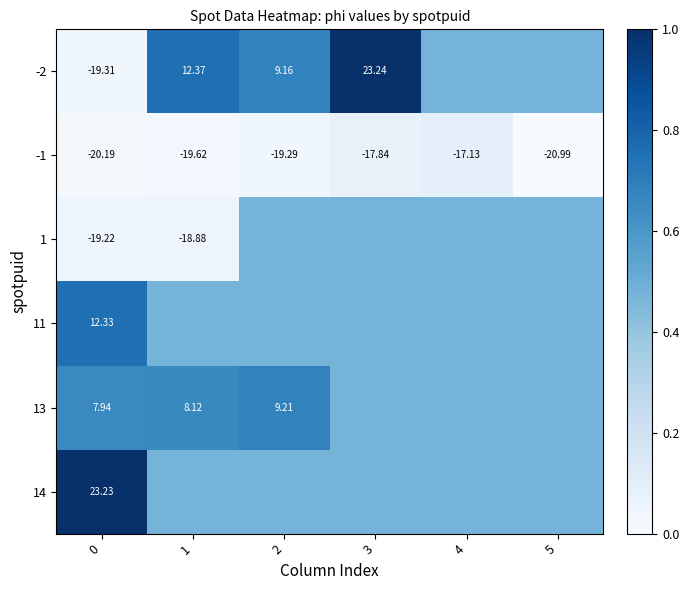

Which series has the largest range (max minus min)?

-2